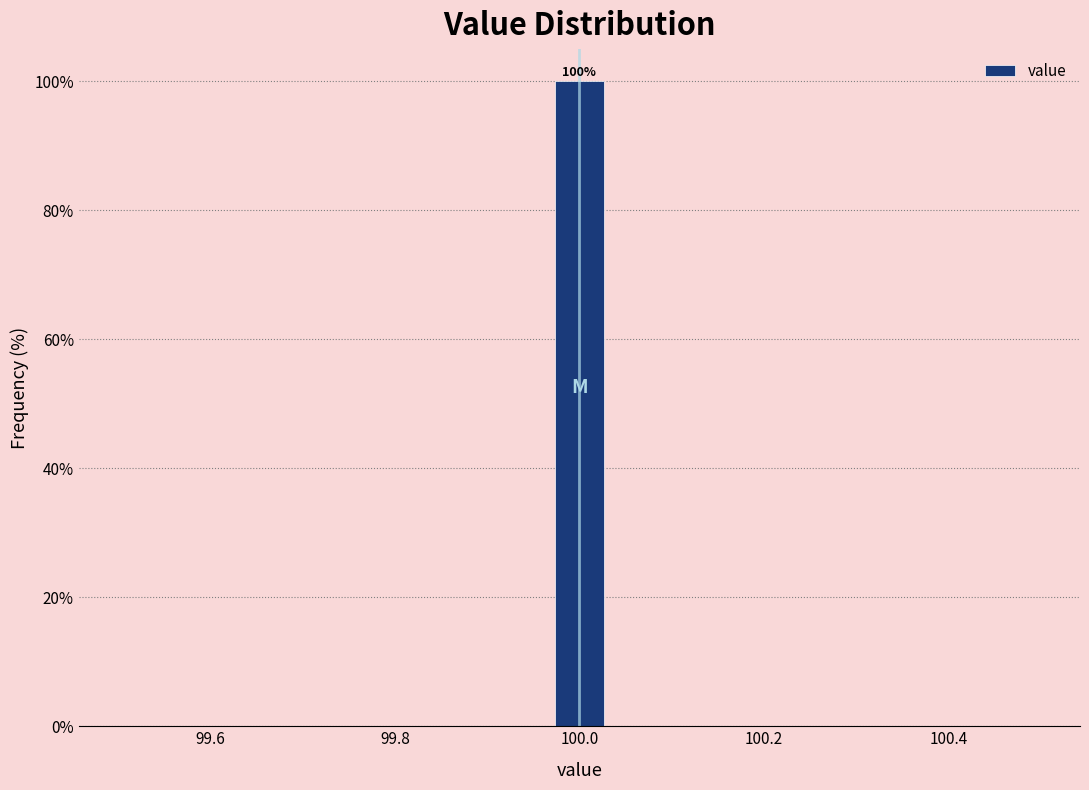

Around what value on the x-axis is the tallest bar? Give the approximate position of its centre, as read against the axis.

100.00